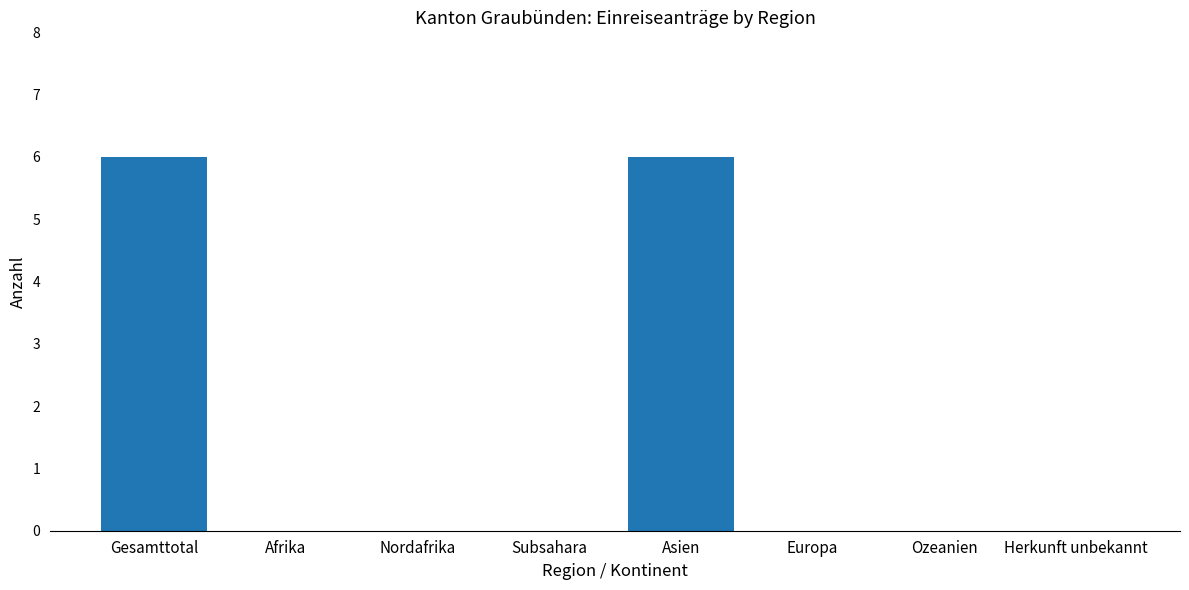

Reading left to right, transcribe all the data shown in this chart.

Gesamttotal=6	Afrika=0	Nordafrika=0	Subsahara=0	Asien=6	Europa=0	Ozeanien=0	Herkunft unbekannt=0